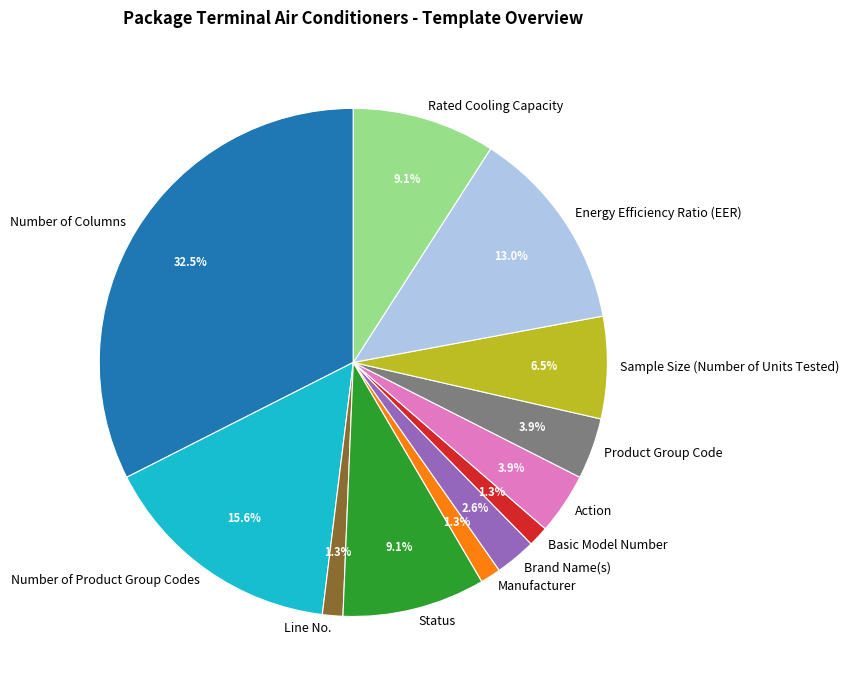

Is there a majority slice in this chart?

No